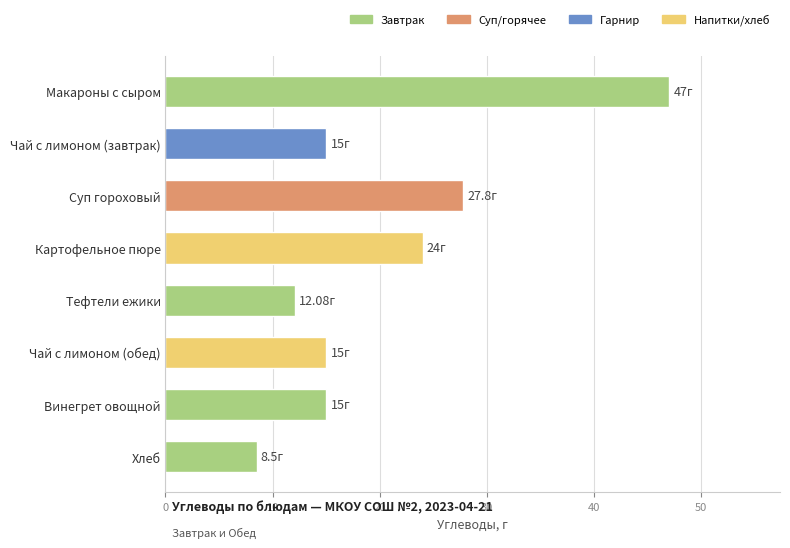

What is the label of the 8th bar from the bottom?

Макароны с сыром